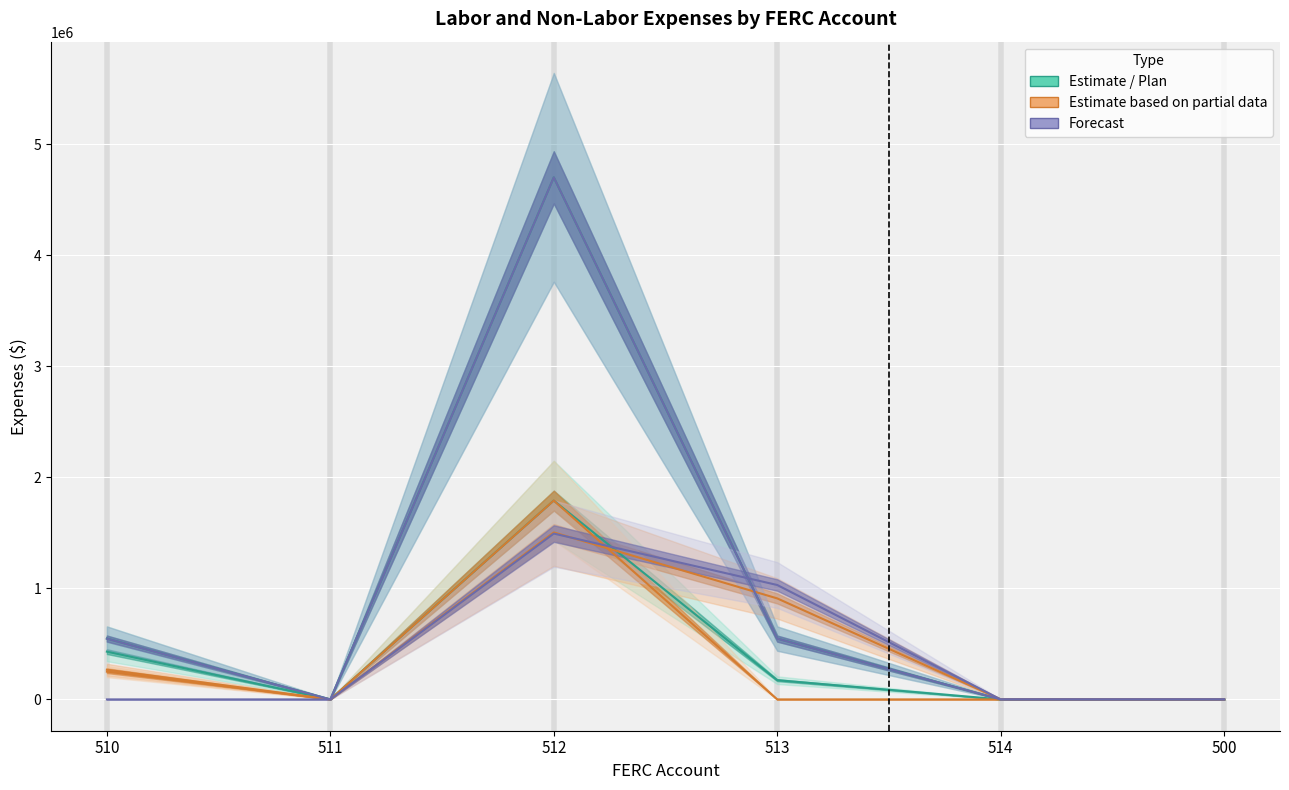

Which series has the largest range (max minus min)?

2017 Plan